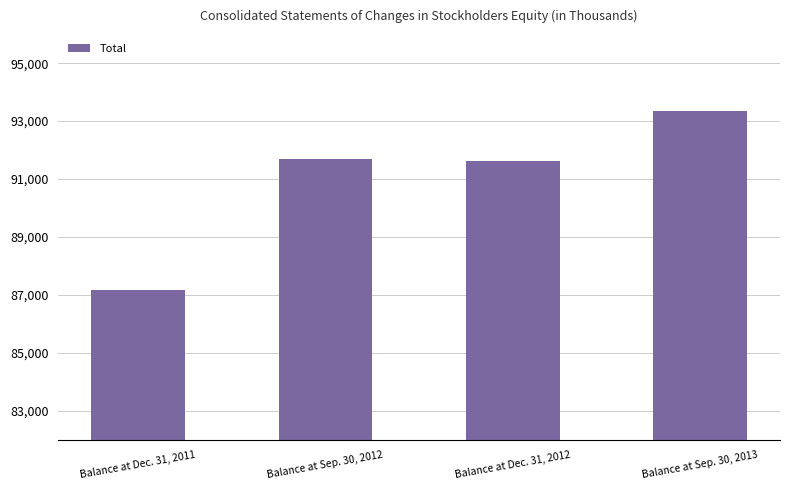

What is the value of the 1st bar from the left?

87182